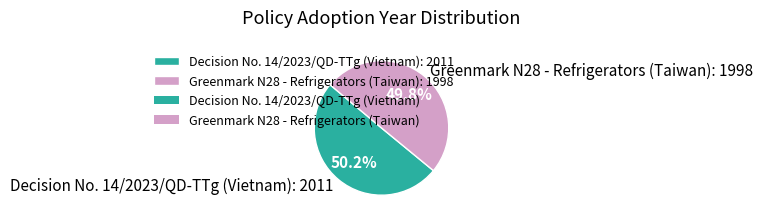

Is the sum of Decision No. 14/2023/QD-TTg (Vietnam) and Greenmark N28 - Refrigerators (Taiwan) greater than half?

Yes